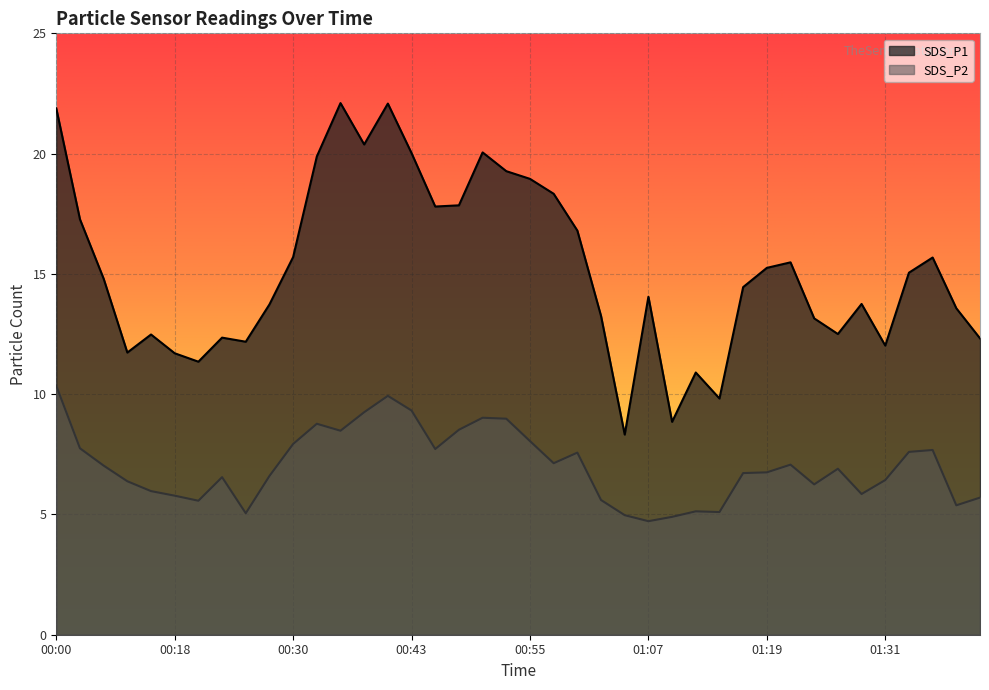

At how many categories does at least one series exceed 15?

19